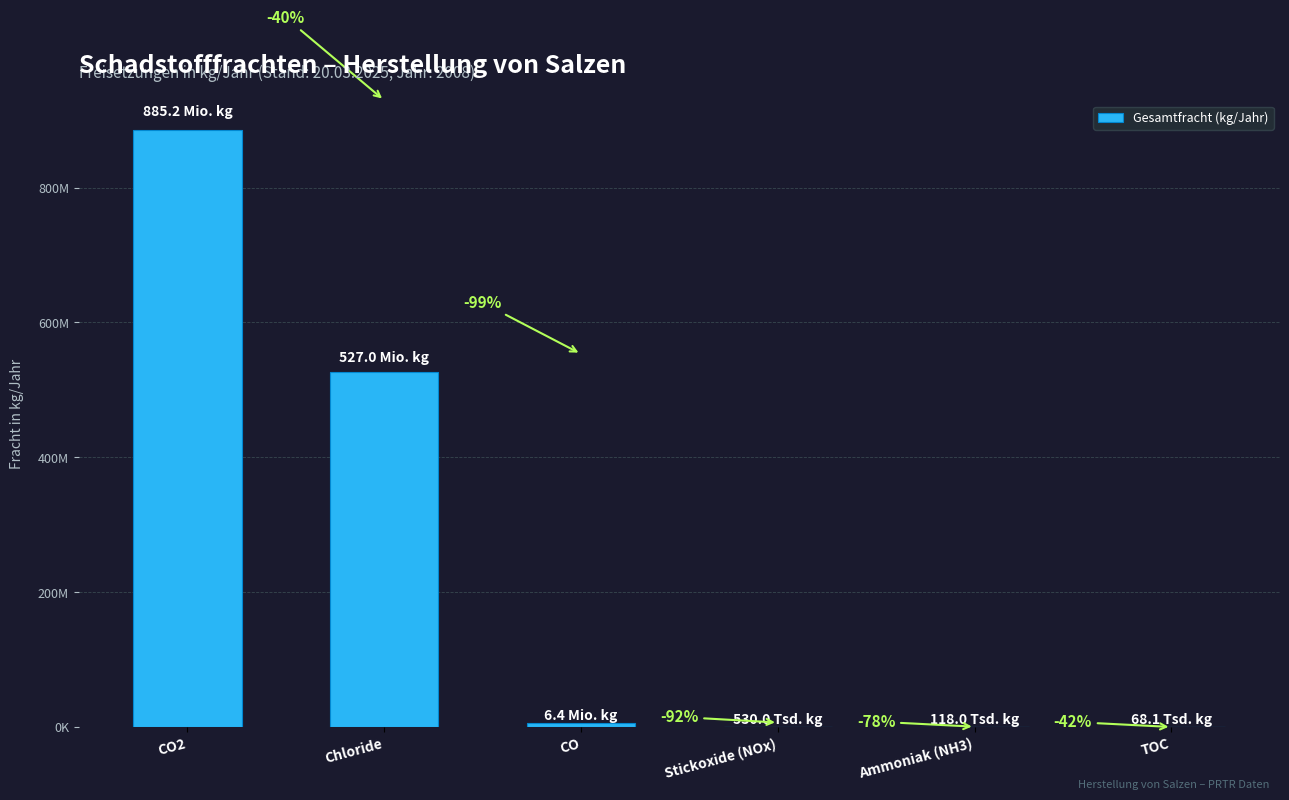

Where is the data nearest to the value 442627080?

Chloride